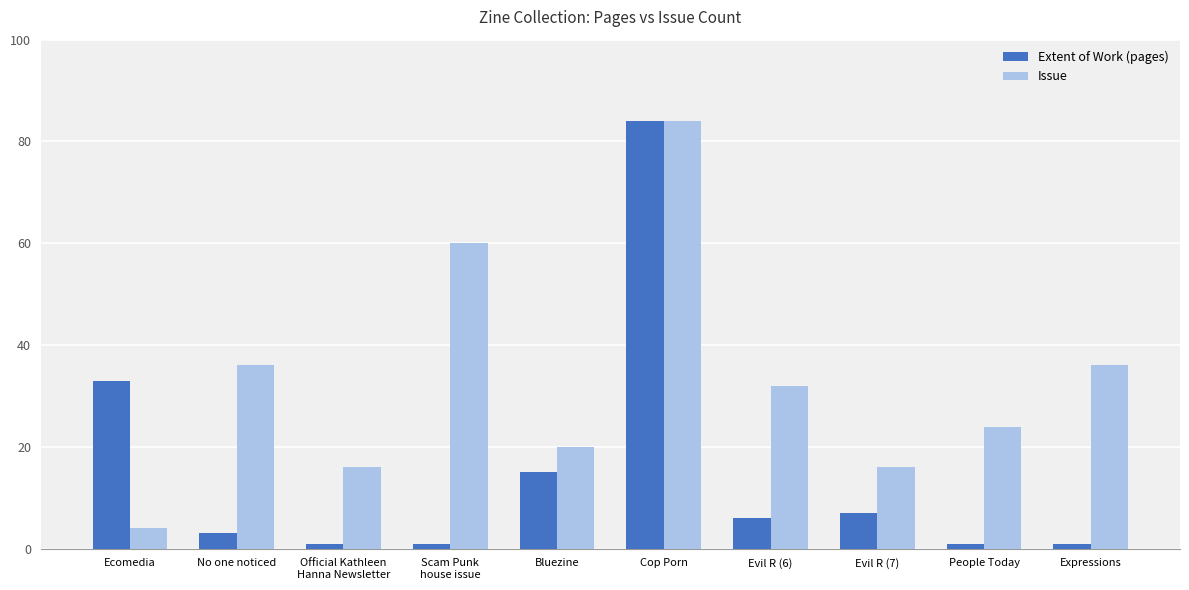

What is the total value across all series at Ecomedia?

37